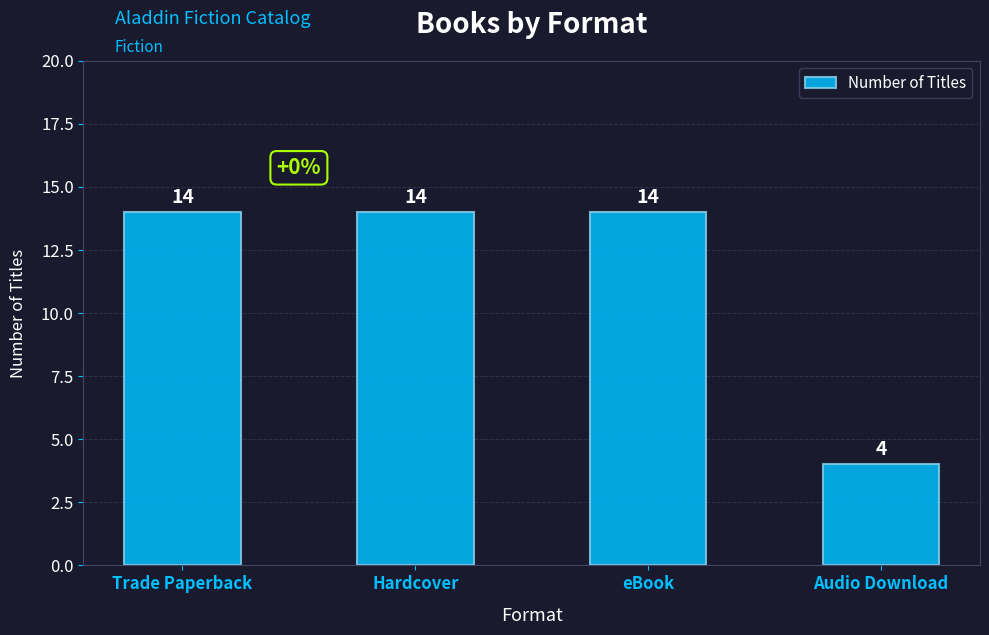

What is the change in value from Hardcover to Audio Download?

-10